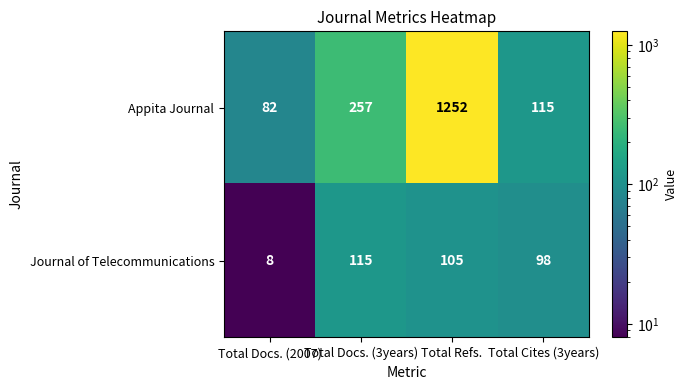

At which label is Journal of Telecommunications closest to 61?

Total Cites (3years)